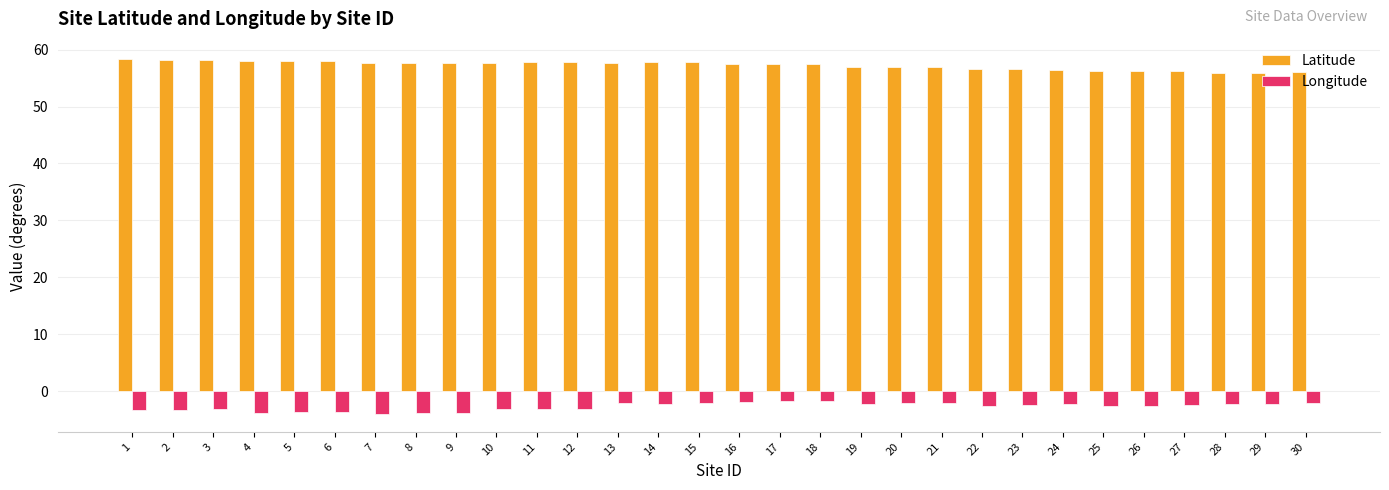

What is the difference between the highest and lowest values at 10?

60.8